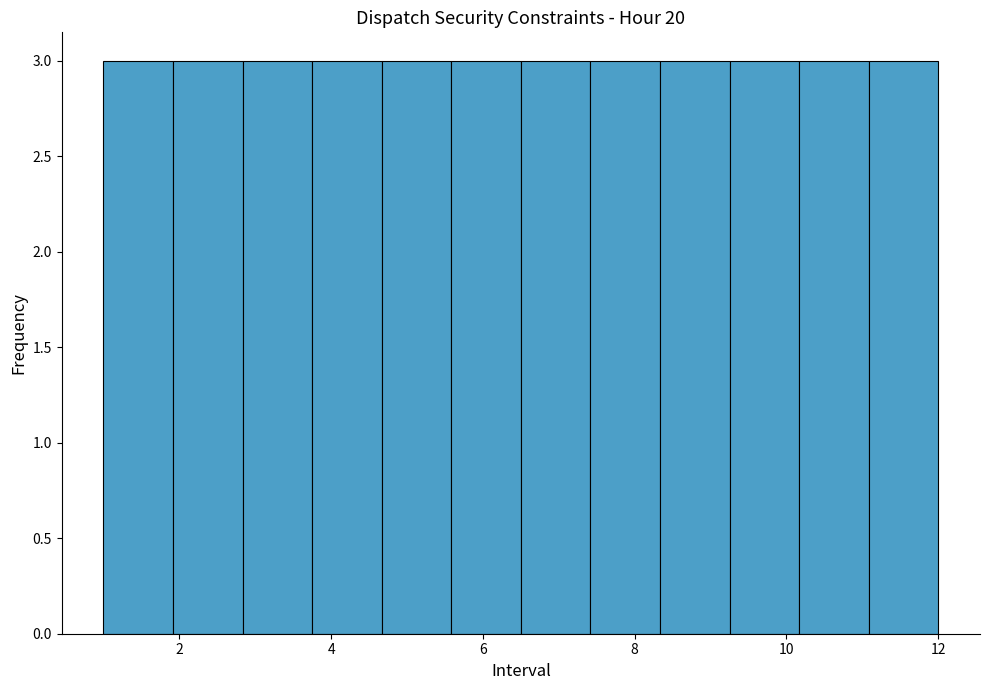

Reading left to right, transcribe this chart: for each bar, give the range it covers on the x-axis and its height. Neither the bar edges nor the heights are printed on the chart, so give them approximately, as read against the axes.

1.0 to 2.0: 3
2.0 to 2.8: 3
2.8 to 3.8: 3
3.8 to 4.6: 3
4.6 to 5.6: 3
5.6 to 6.6: 3
6.6 to 7.4: 3
7.4 to 8.4: 3
8.4 to 9.2: 3
9.2 to 10.2: 3
10.2 to 11.0: 3
11.0 to 12.0: 3